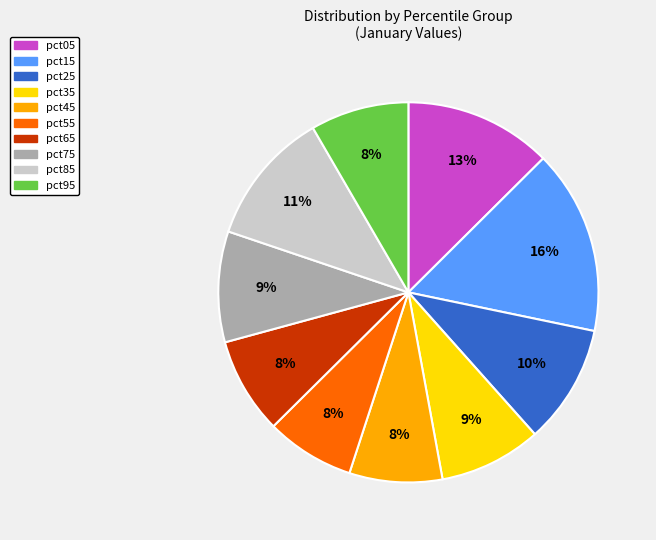

Which has a higher value, pct15 or pct35?

pct15